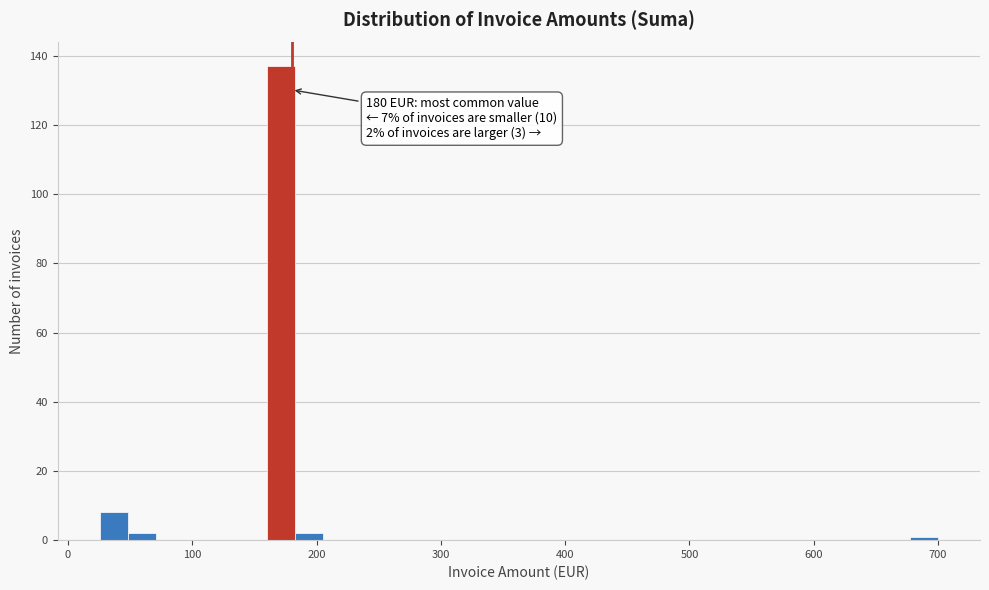

Read against the x-axis, roughly where is the centre of the tallest bar?

170